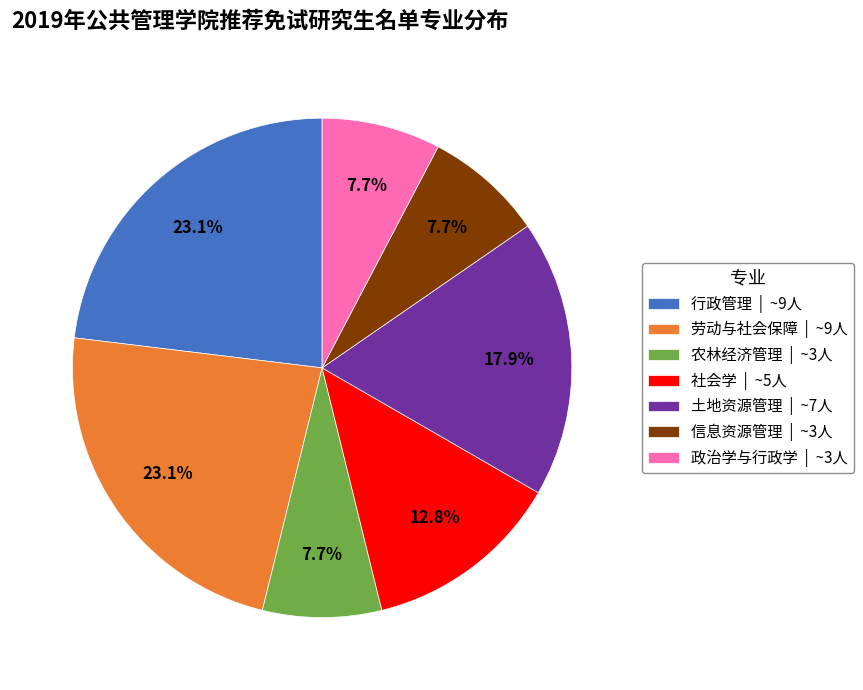

Combined, what portion of the pie is 信息资源管理 | ~3人 and 行政管理 | ~9人?

30.8%